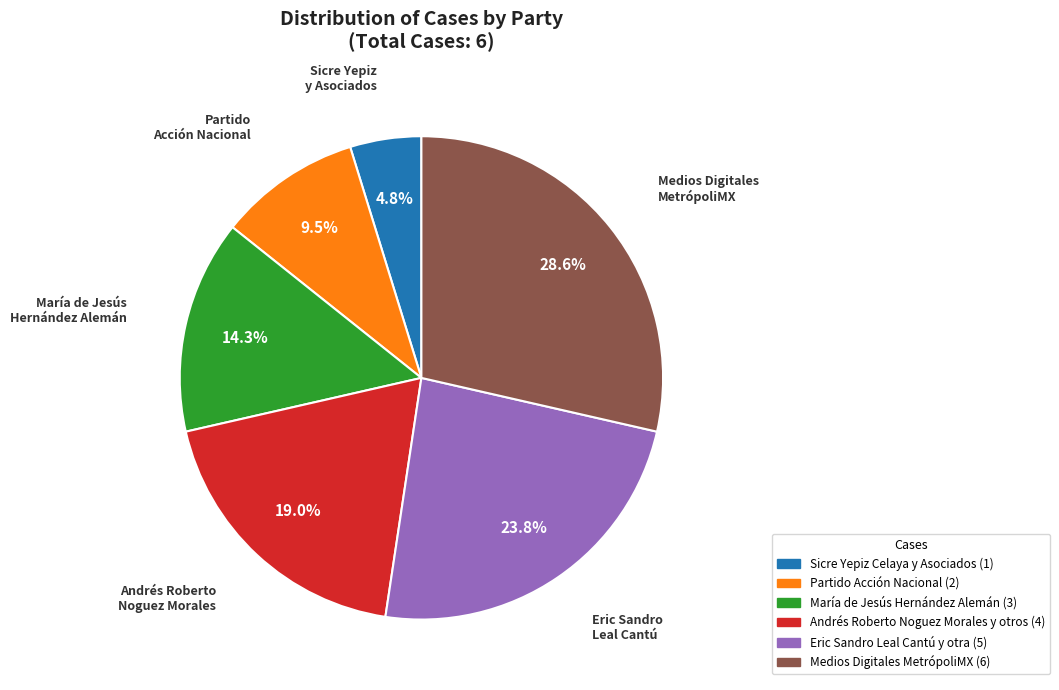

What is the largest slice in the pie chart?

Medios Digitales MetrópoliMX